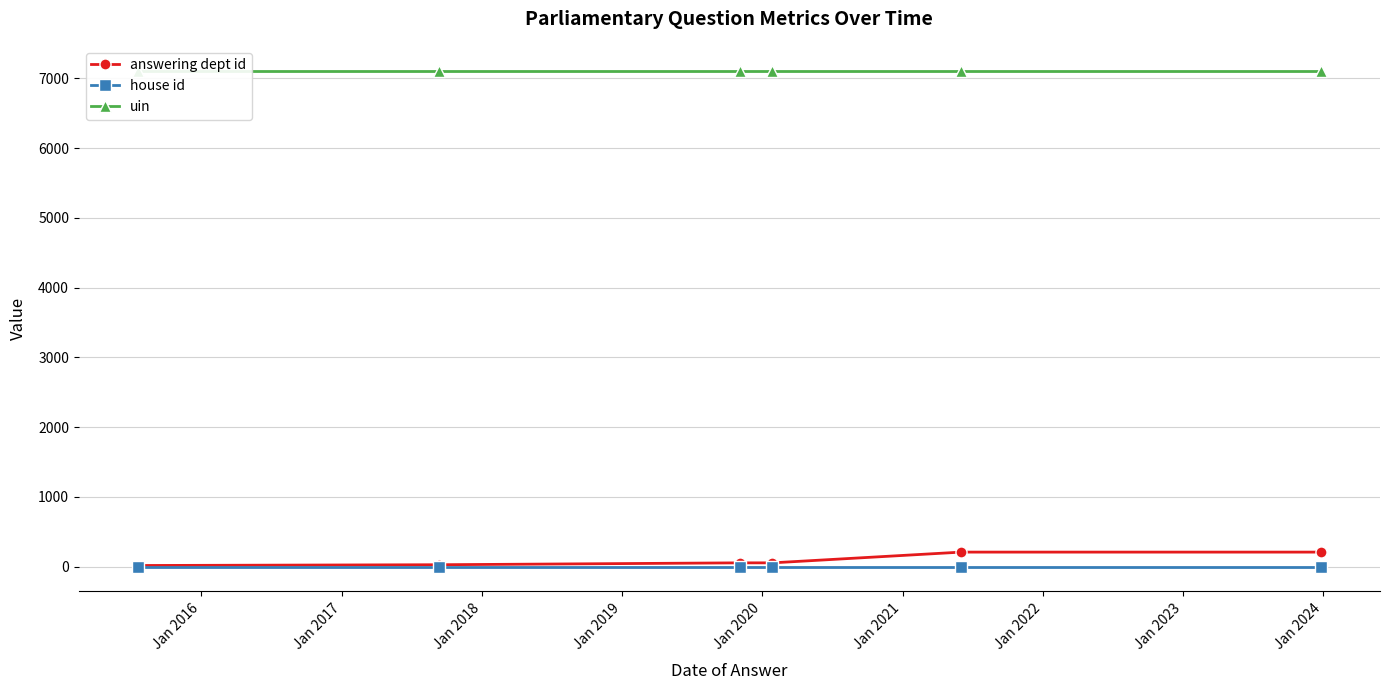

What is the value of the uin point at the 3rd from the left?

7110